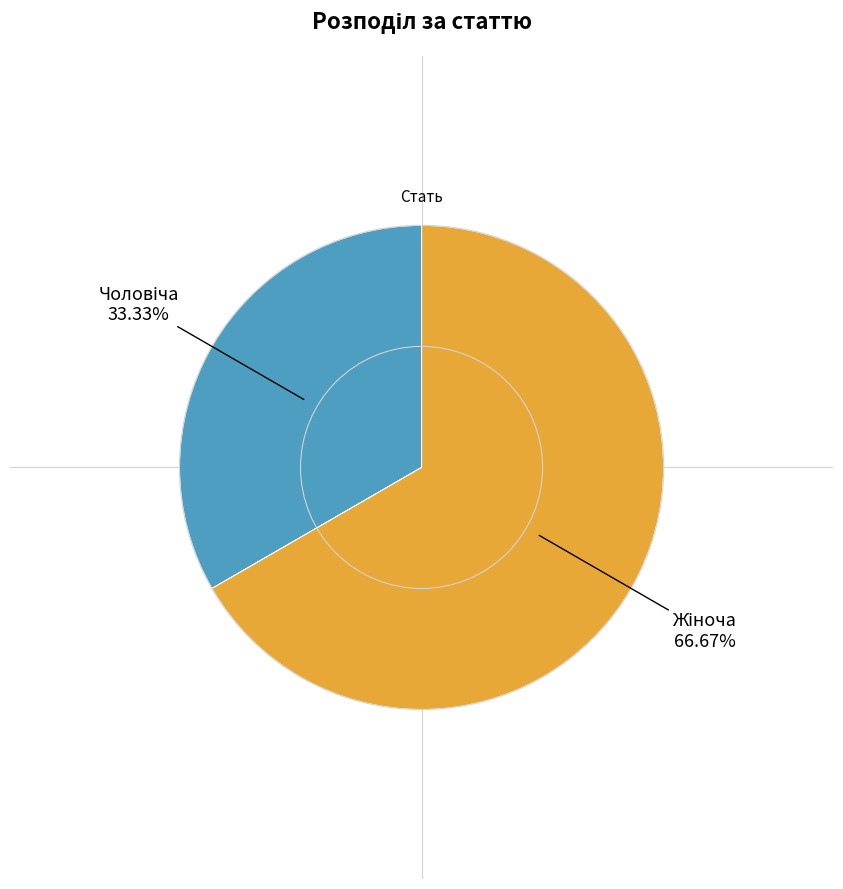

How many slices are in this pie chart?

2